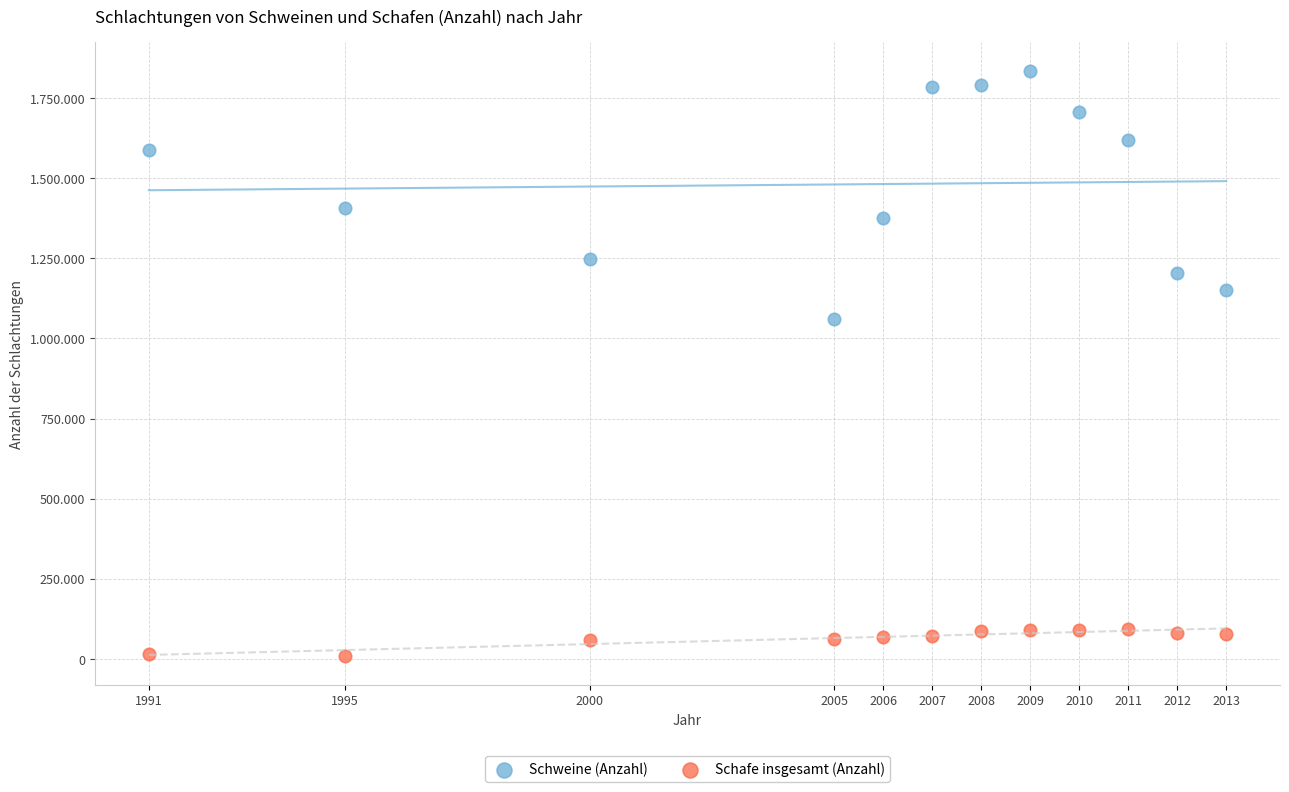

Which series has the widest spread of Y values?

Schweine (Anzahl)